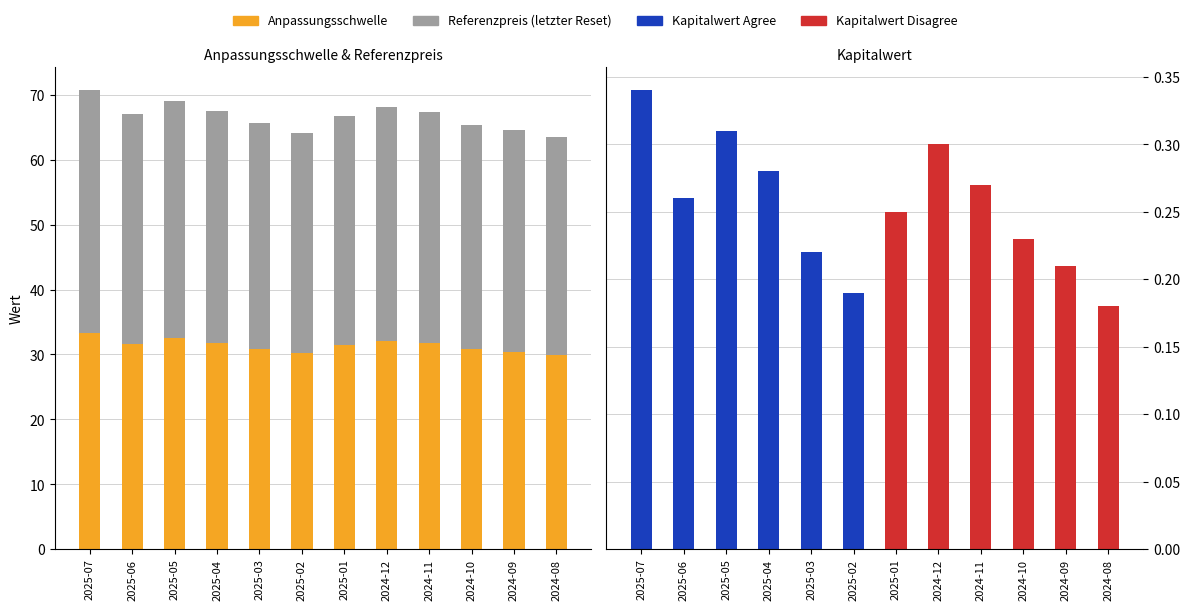

The value of Referenzpreis (letzter Reset) at 2025-05 is 16.0. True or false?

False